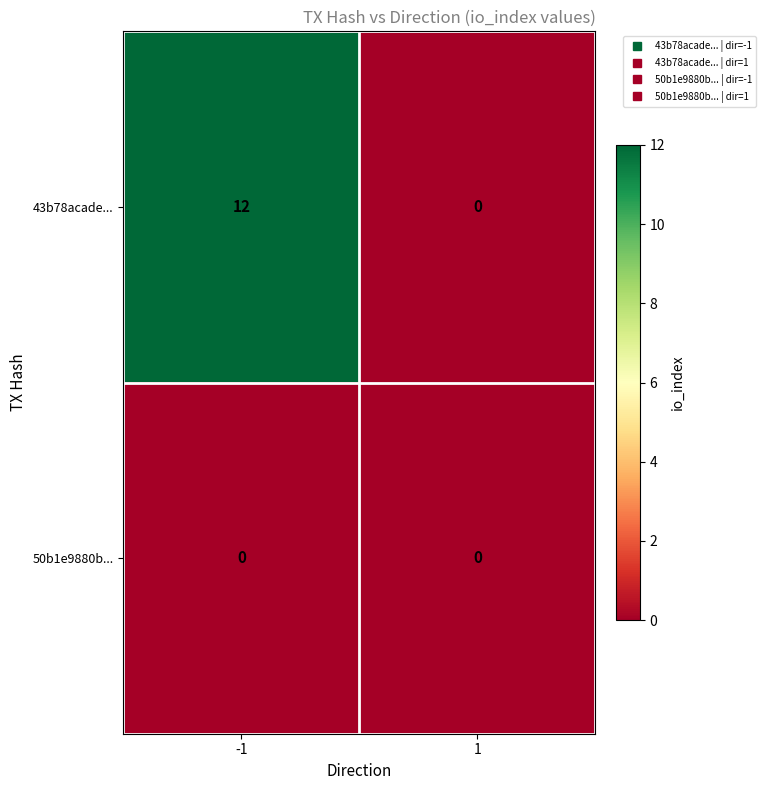

Rank the series by their average value, from highest to lowest.

43b78acade..., 50b1e9880b...